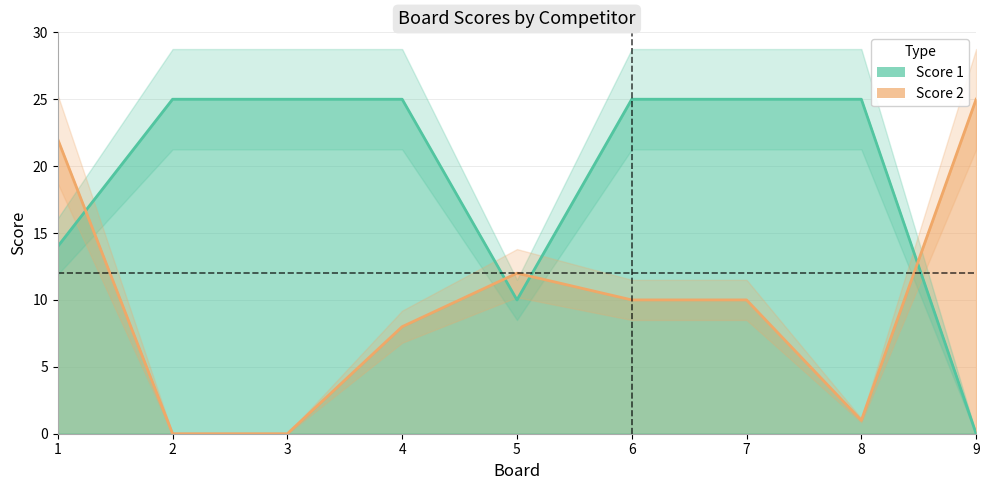

How many lines are shown in the chart?

2